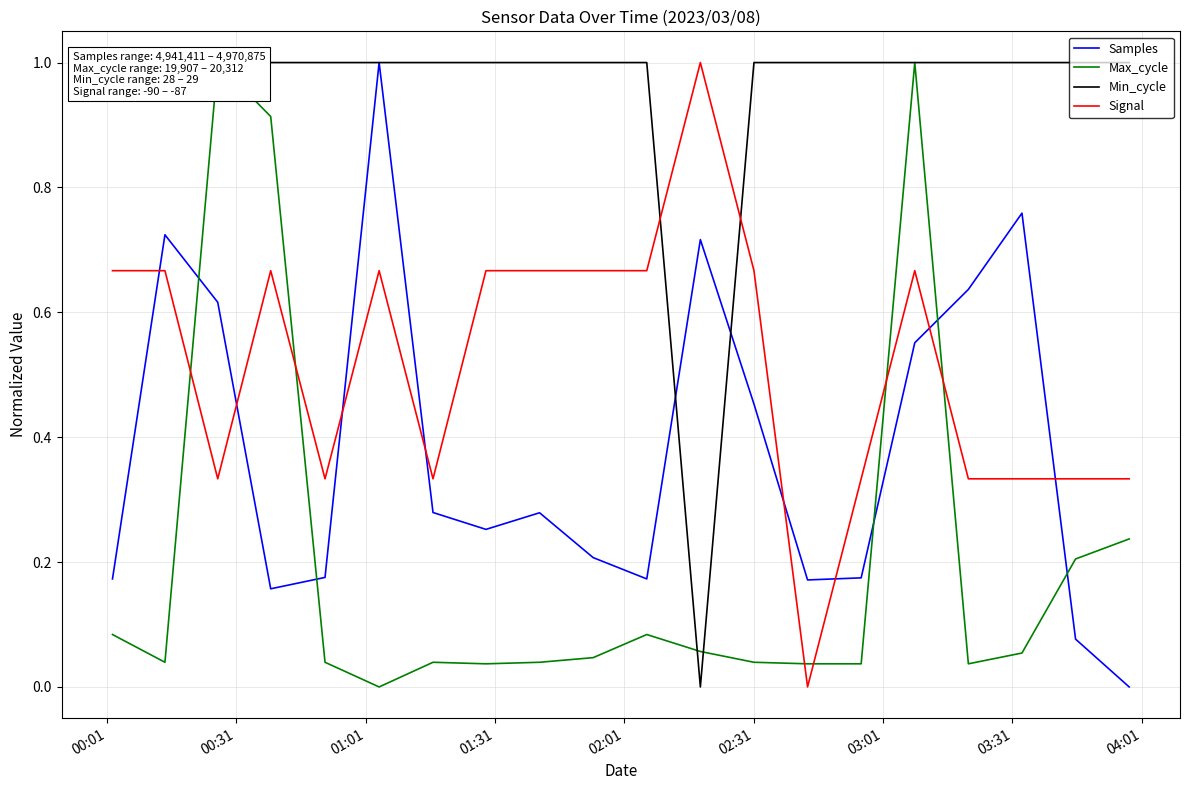

In Signal, how many points are lower than both neighbors (excluding endpoints)?

4